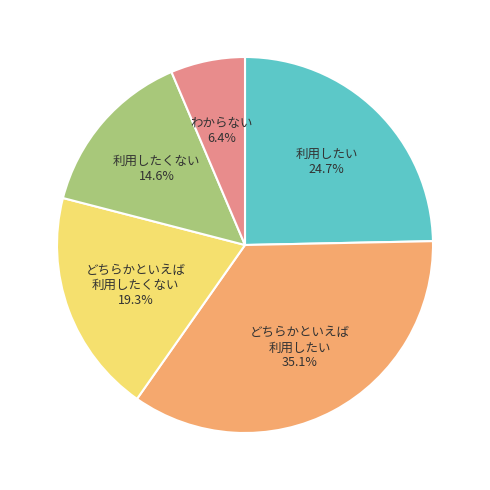

Is there any slice that represents more than half of the pie?

No